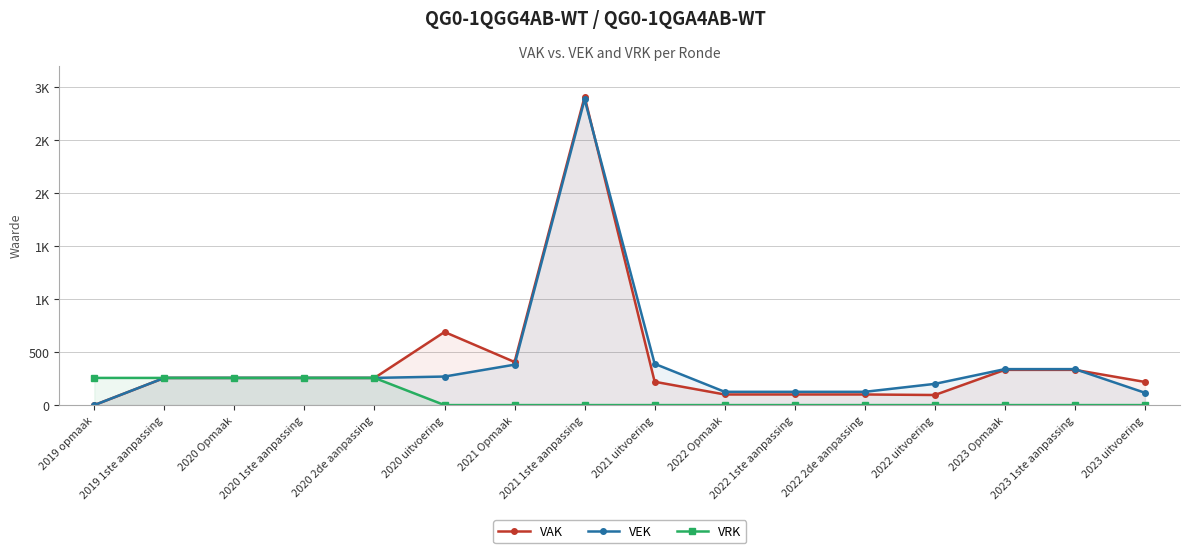

Is the value of VAK at 2021 uitvoering greater than the value of VEK at 2021 1ste aanpassing?

No